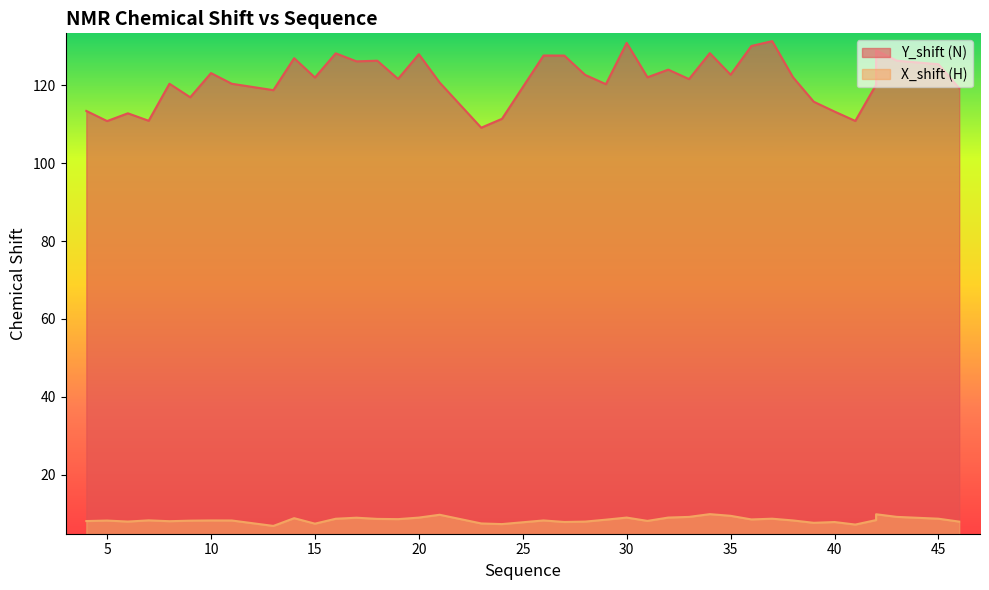

True or false: Y_shift (N) and X_shift (H) intersect in this chart.

False